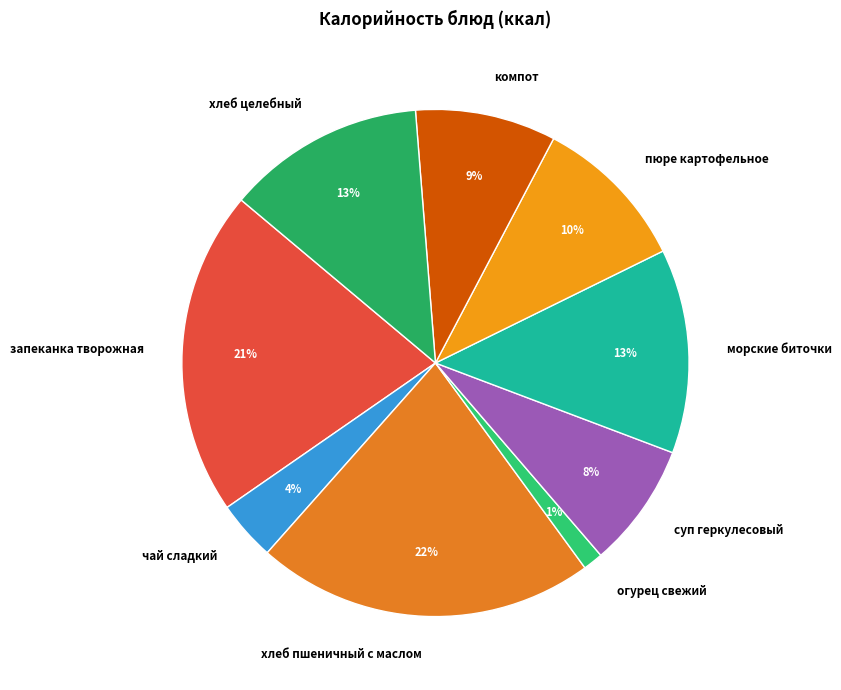

Which has a higher value, запеканка творожная or морские биточки?

запеканка творожная